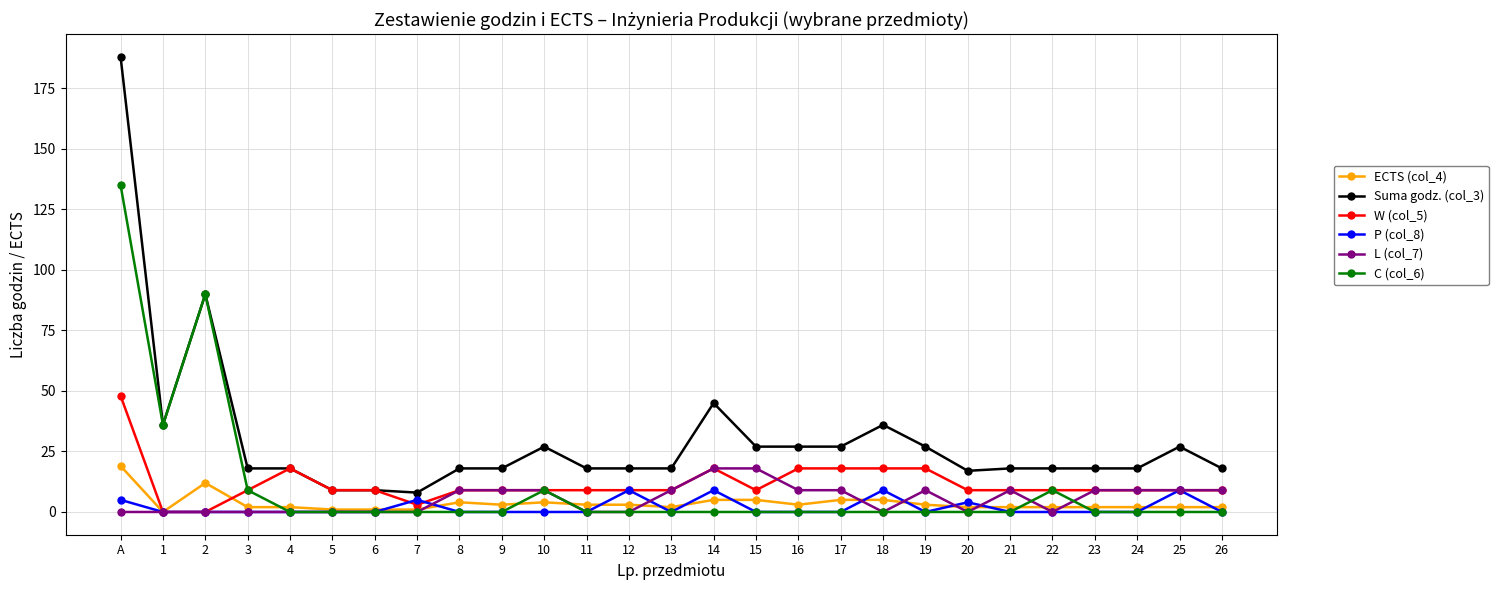

What is the greatest value displayed?

188